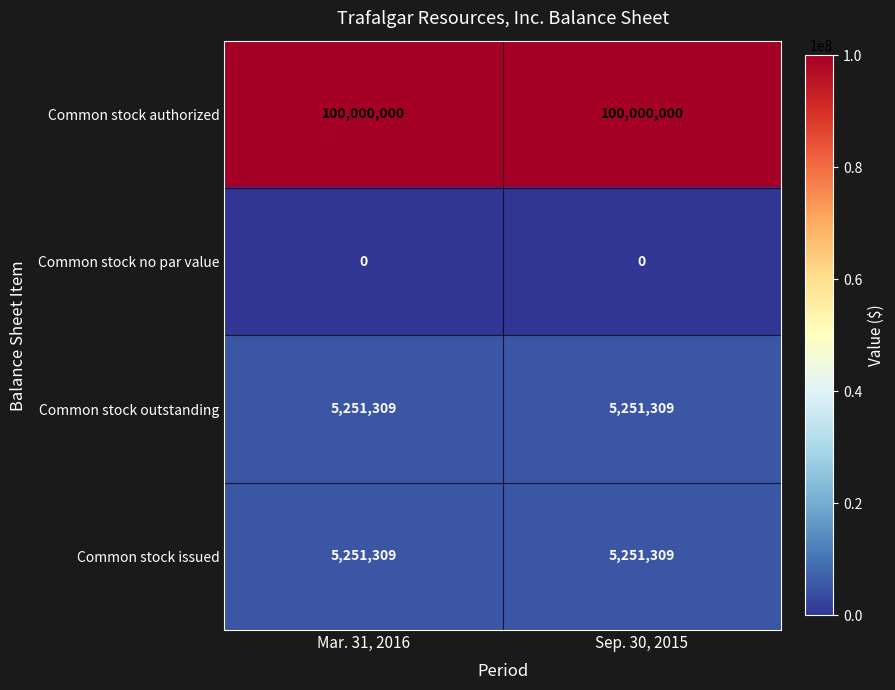

Reading right to left, what are all the values shown in this chart?

Common stock authorized: Sep. 30, 2015=100000000	Mar. 31, 2016=100000000
Common stock no par value: Sep. 30, 2015=0	Mar. 31, 2016=0
Common stock outstanding: Sep. 30, 2015=5251309	Mar. 31, 2016=5251309
Common stock issued: Sep. 30, 2015=5251309	Mar. 31, 2016=5251309